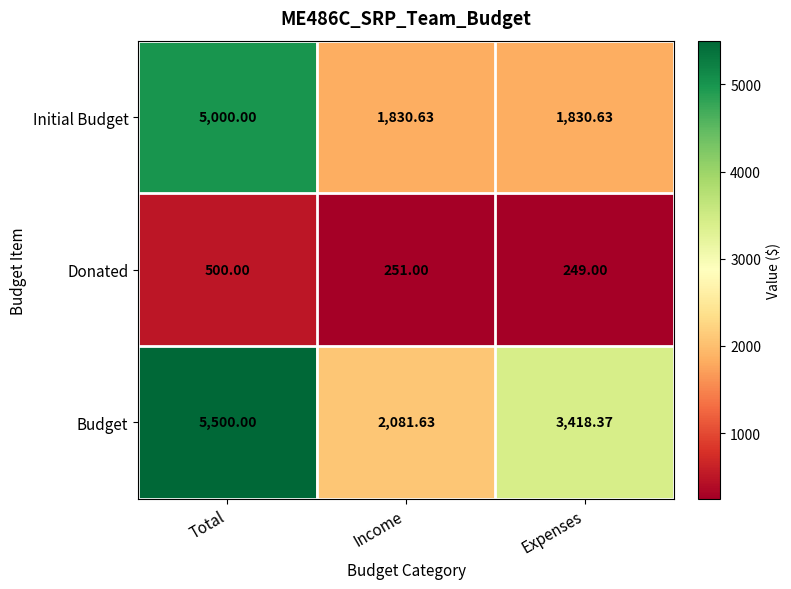

How many categories are shown in the chart?

3